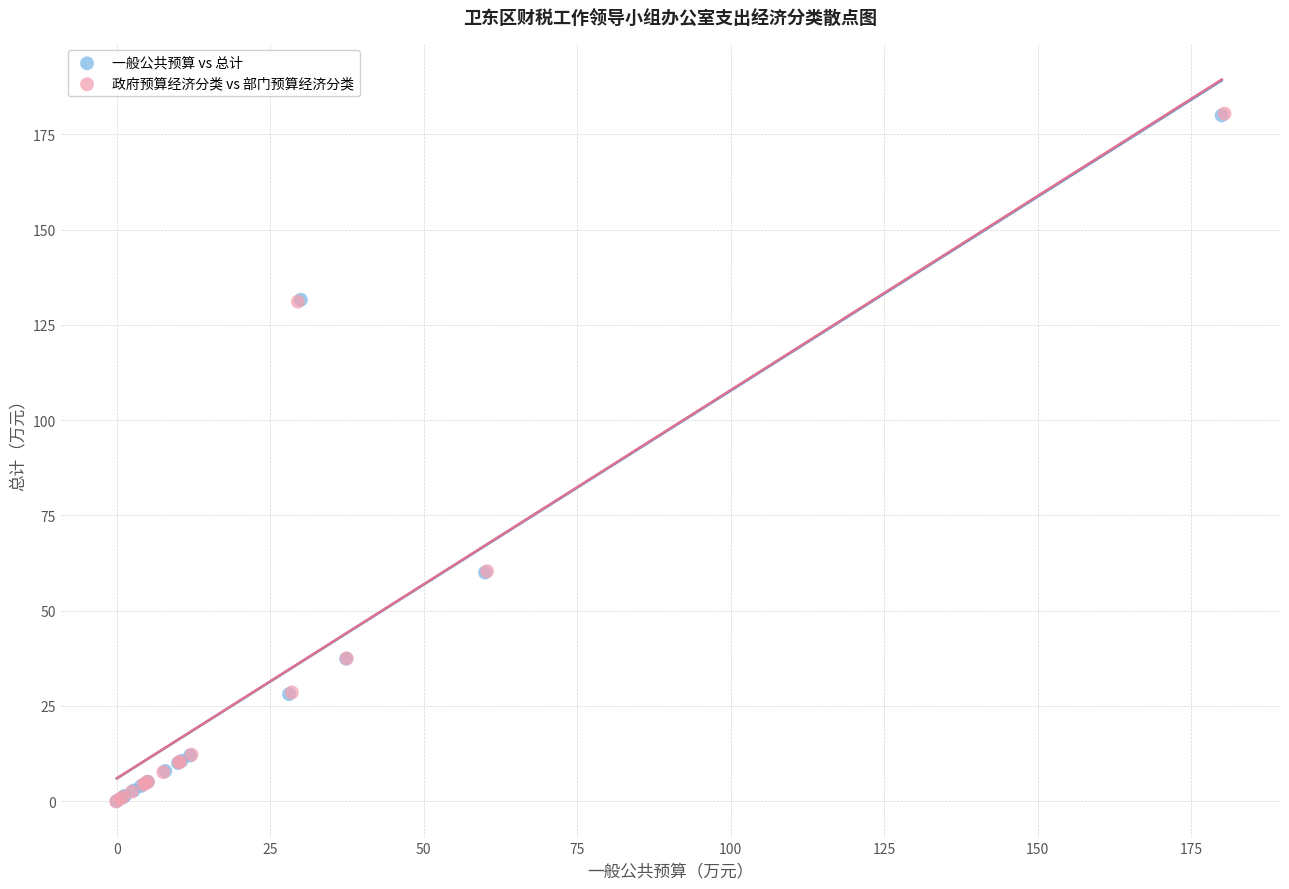

Which series has the largest Y range (max minus min)?

政府预算经济分类 vs 部门预算经济分类